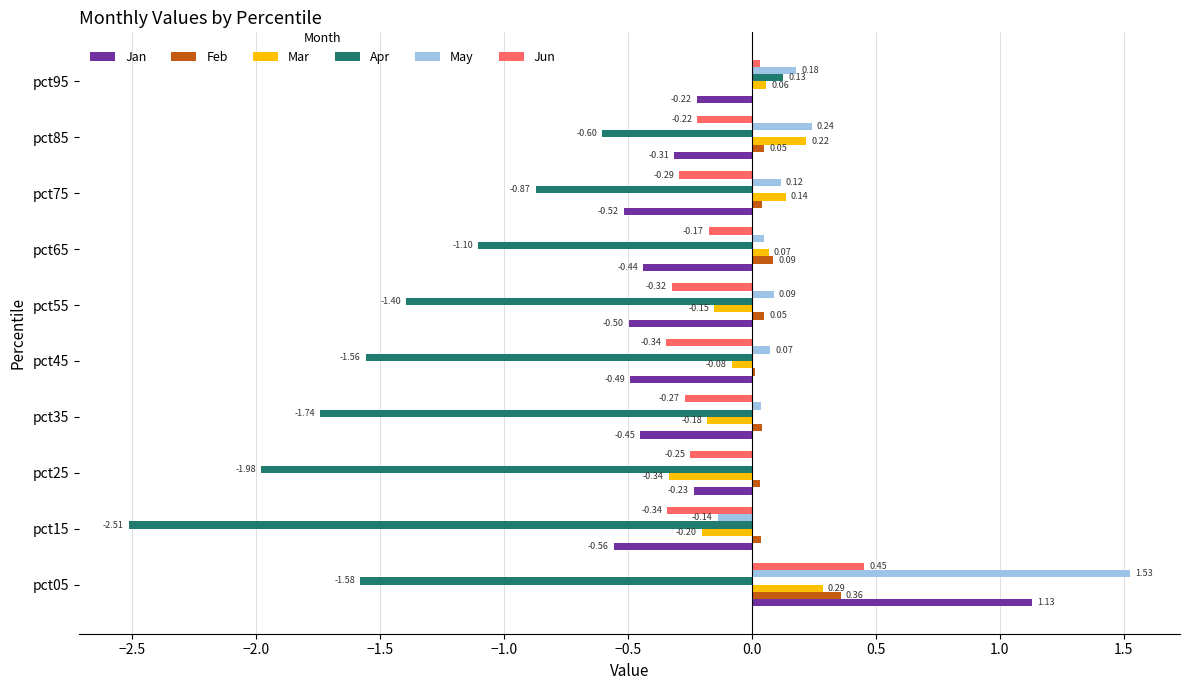

What is the sum of the Jan values at pct15 and pct95?

-0.8